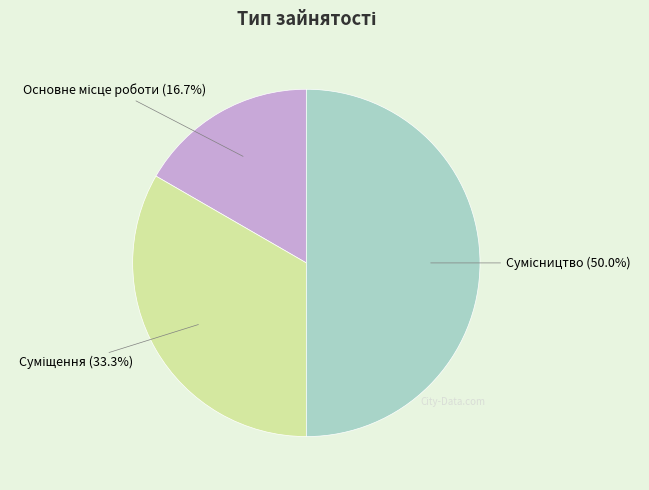

How many slices are in this pie chart?

3